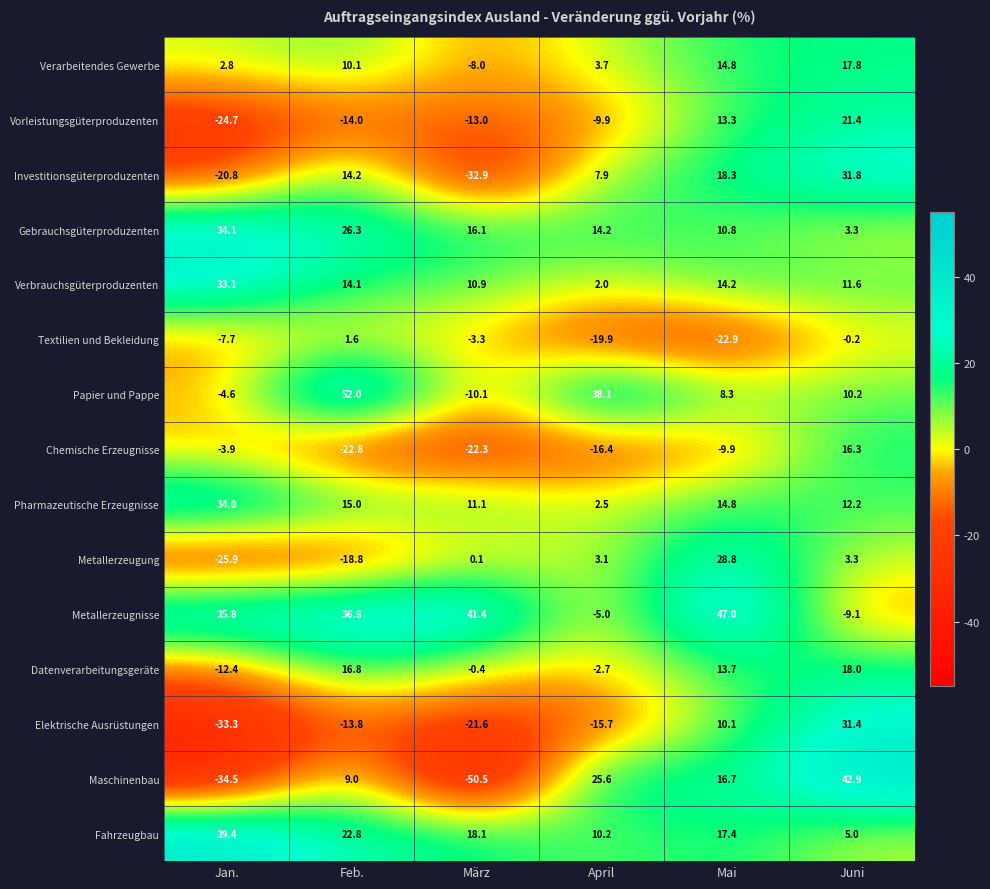

What is the minimum value shown in the chart?

-50.5